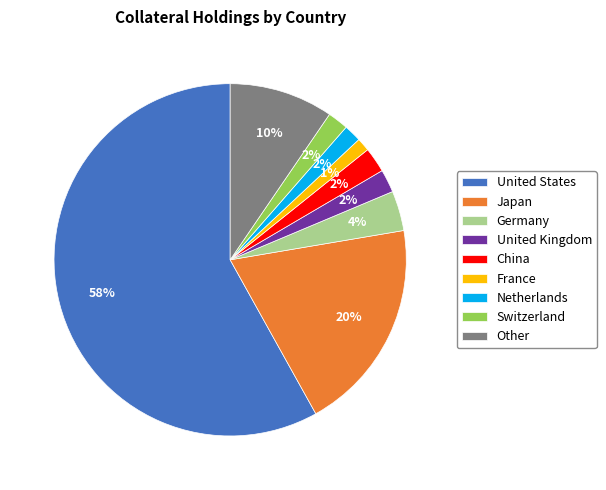

To the nearest percent, what percentage of the pie is Japan?

20%